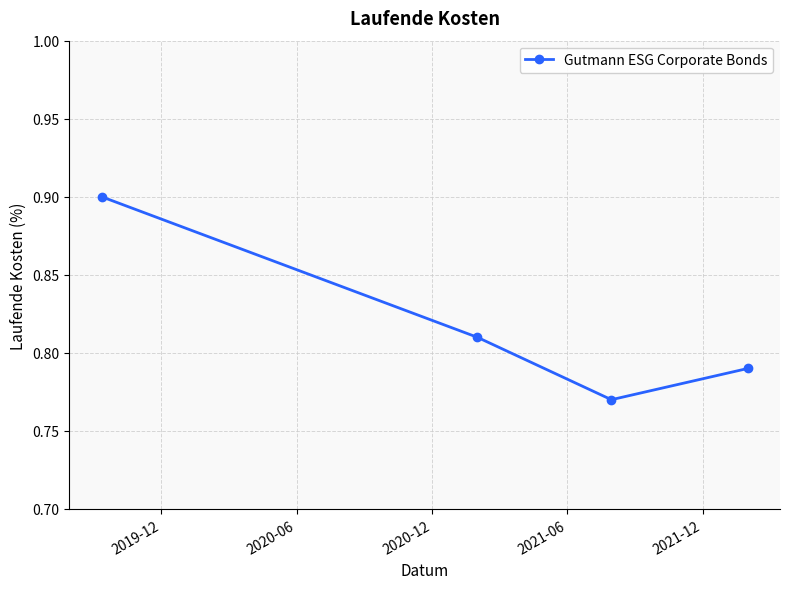

True or false: the data has more than 2 interior local peaks.

False